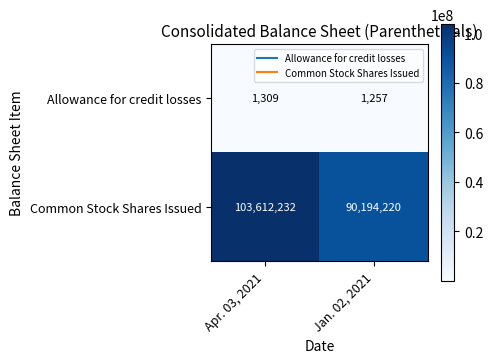

What is the sum of all Allowance for credit losses values?

2566